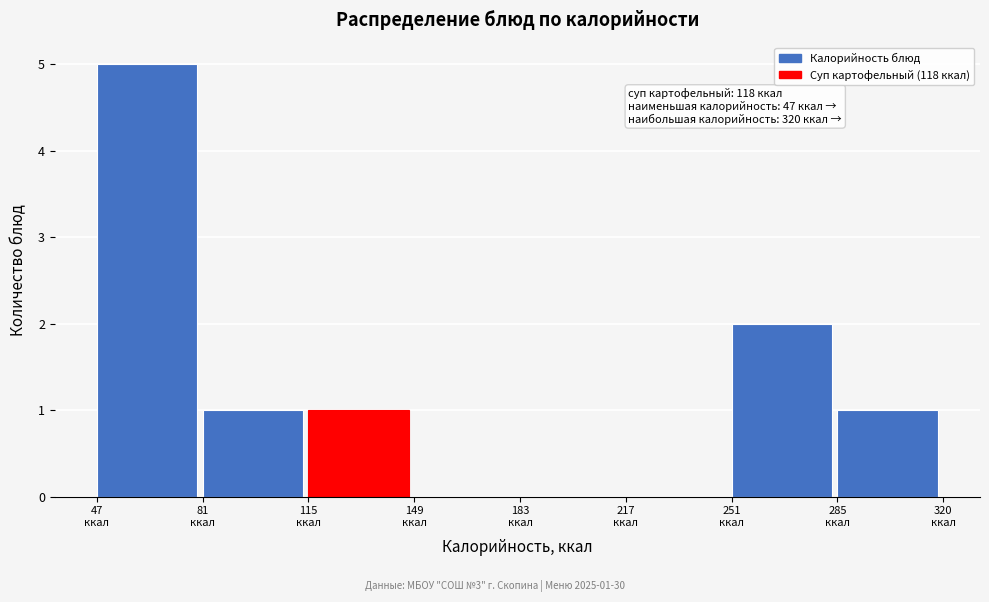

Which range on the x-axis has the tallest bar?

45 to 80